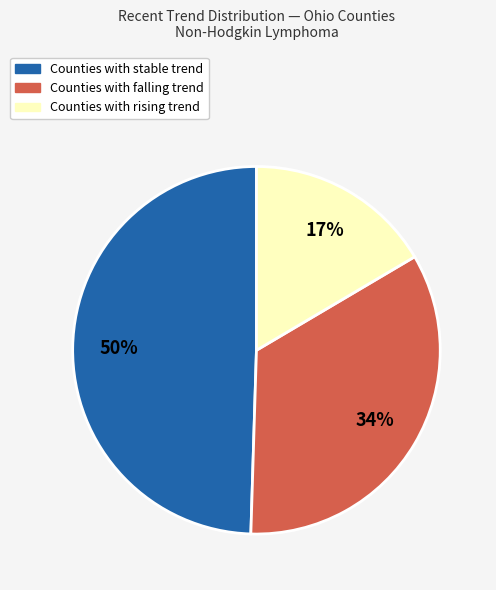

To the nearest percent, what is the average slice percentage?

33%